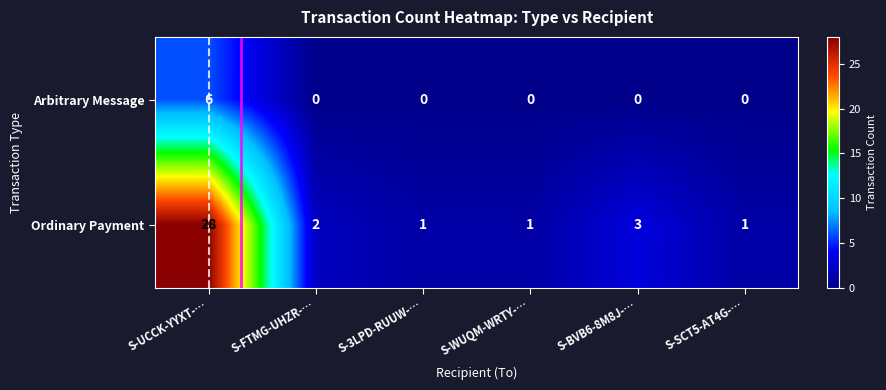

What is the average value of the Ordinary Payment series?

6